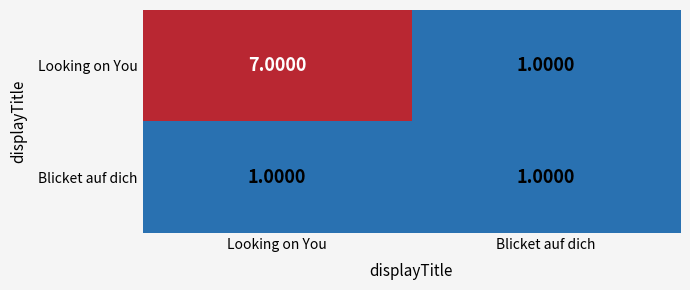

Which label corresponds to the largest value in the chart?

Looking on You